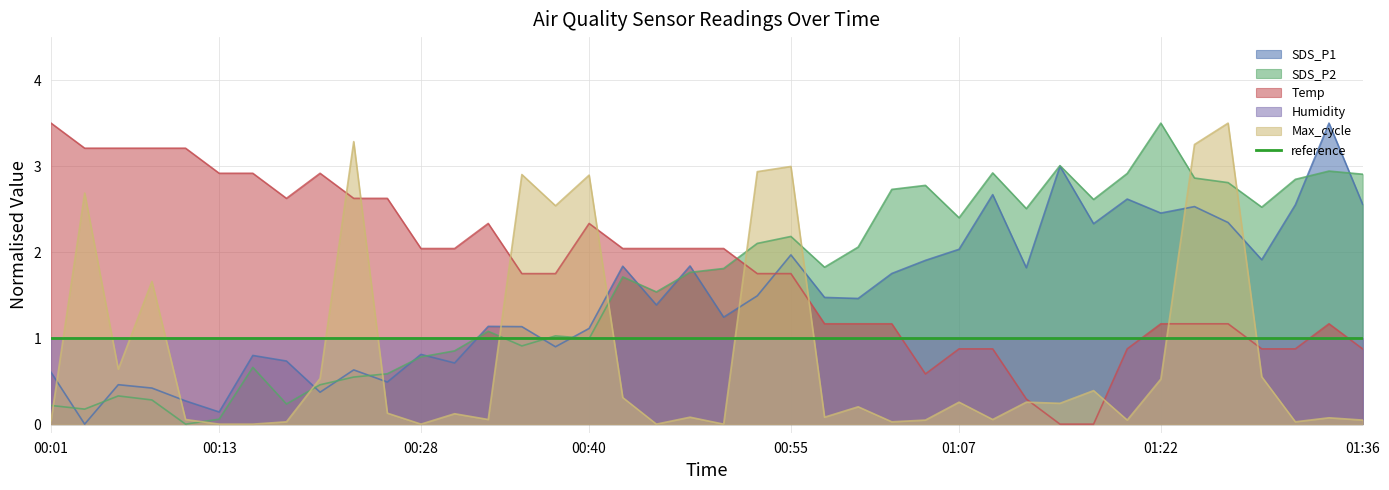

At which label does Max_cycle reach its peak?

01:27